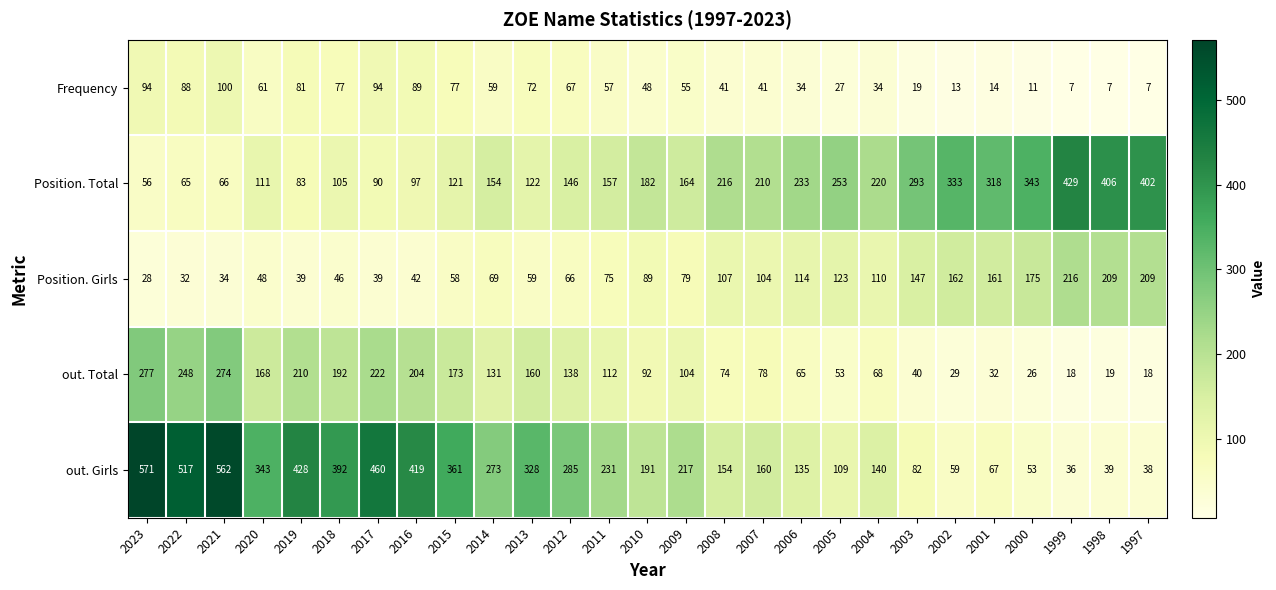

What is the difference between the second highest and minimum values in the Frequency series?

87